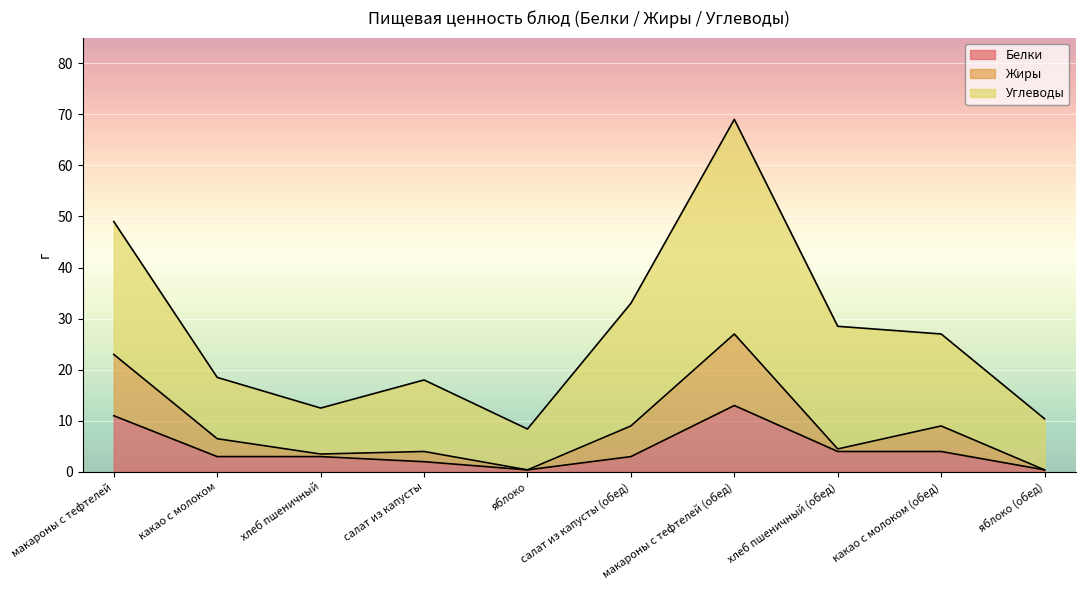

Read the Белки value at какао с молоком (обед).

4.0